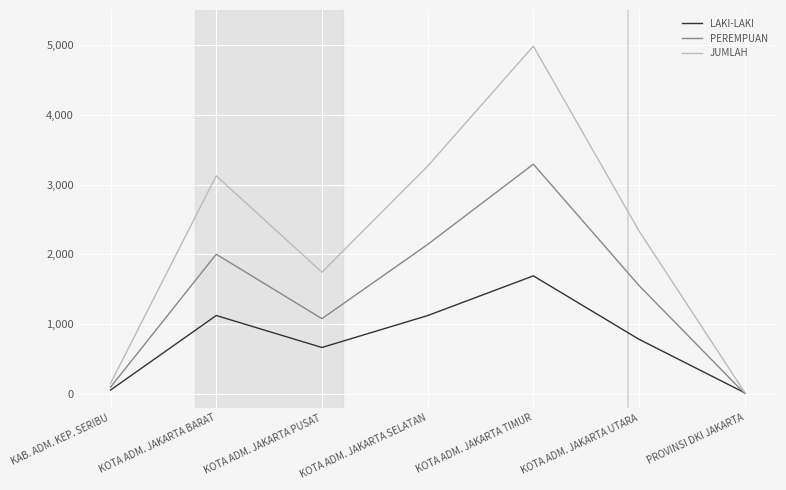

What value does the PEREMPUAN series have at KOTA ADM. JAKARTA BARAT, to the nearest 10?

2000